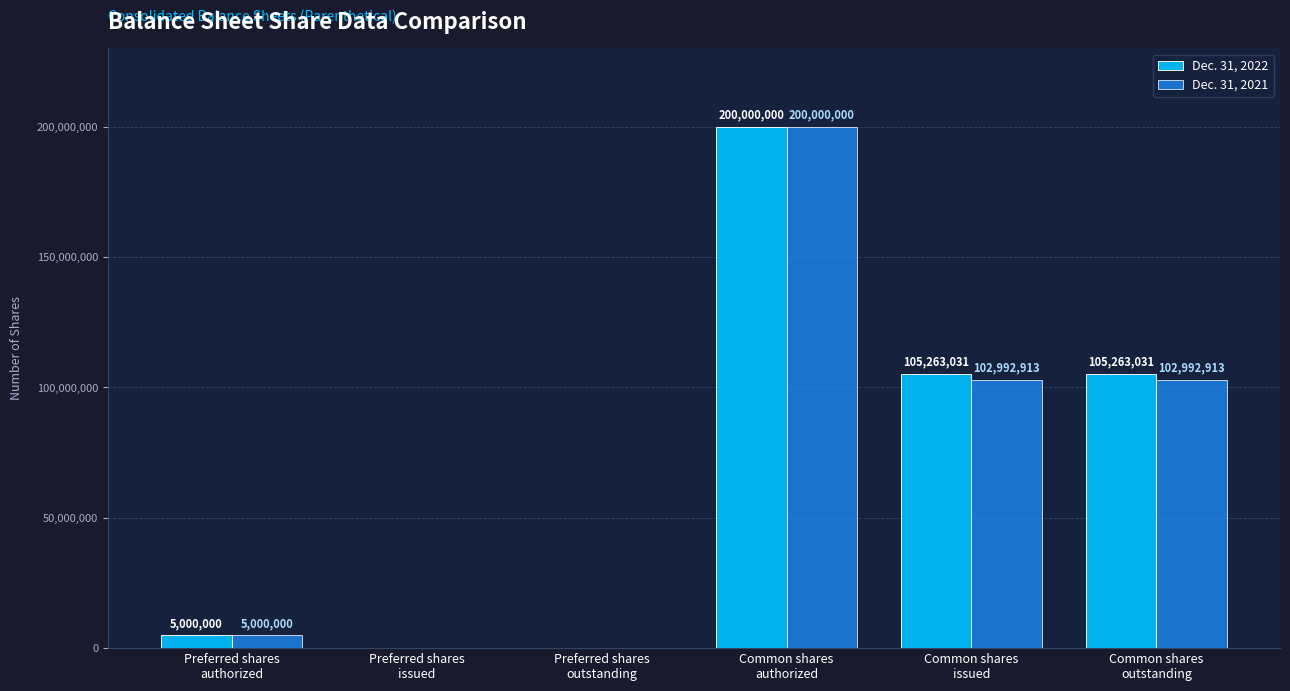

Which series has the largest total across all categories?

Dec. 31, 2022